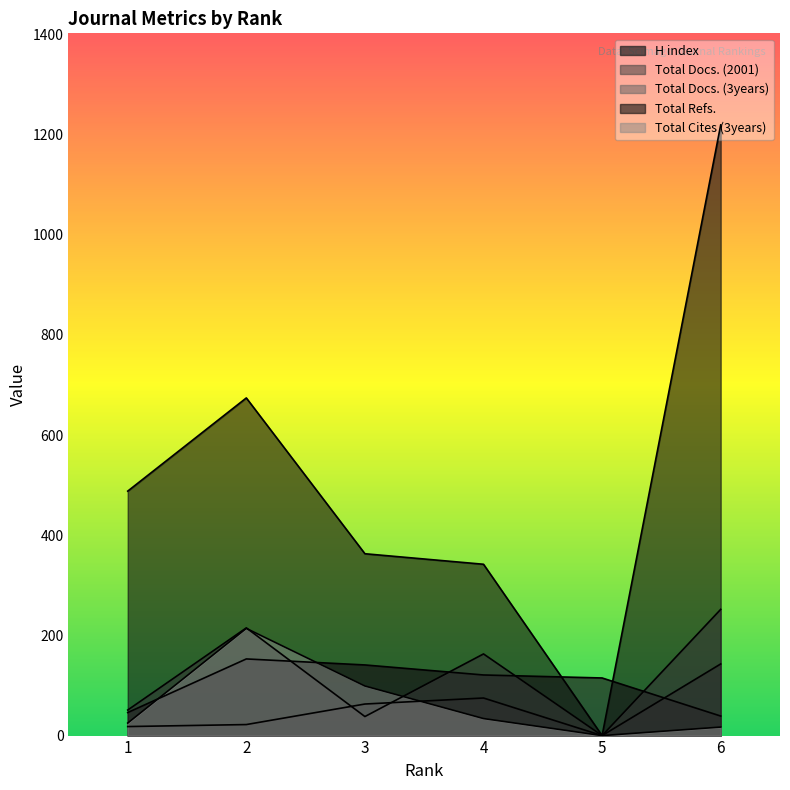

True or false: Total Refs. has more than 0 points higher than both neighbors.

True